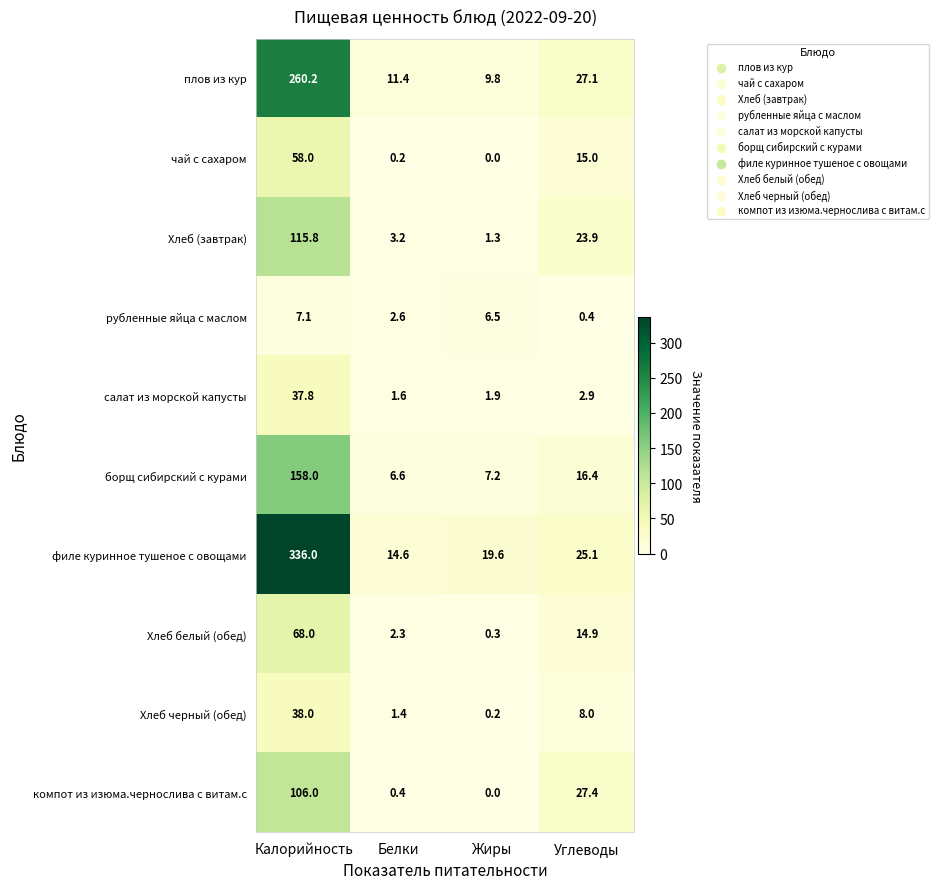

At how many categories does at least one series exceed 17?

3